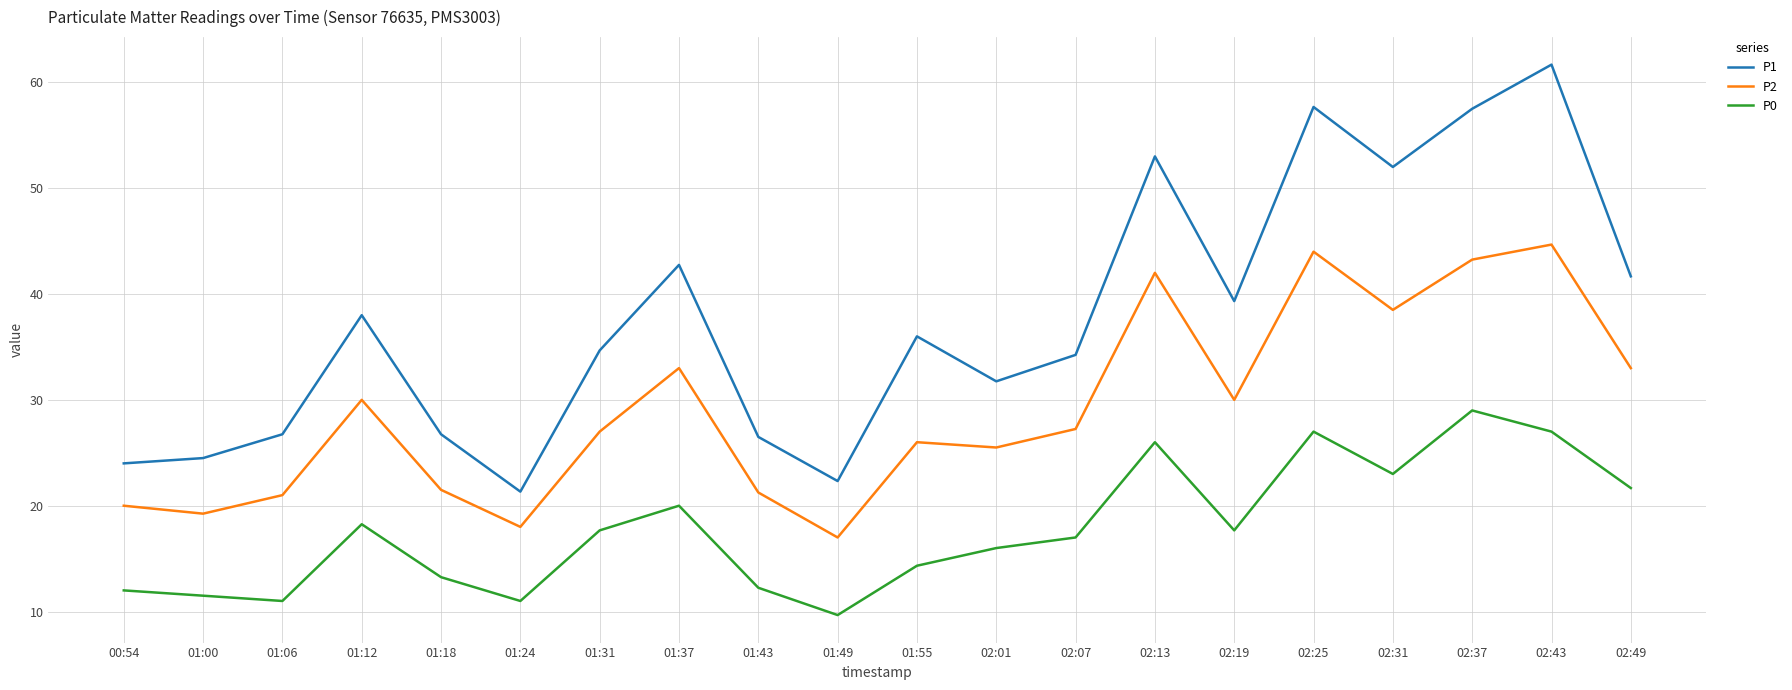

True or false: P1 has more than 1 interior local peaks.

True